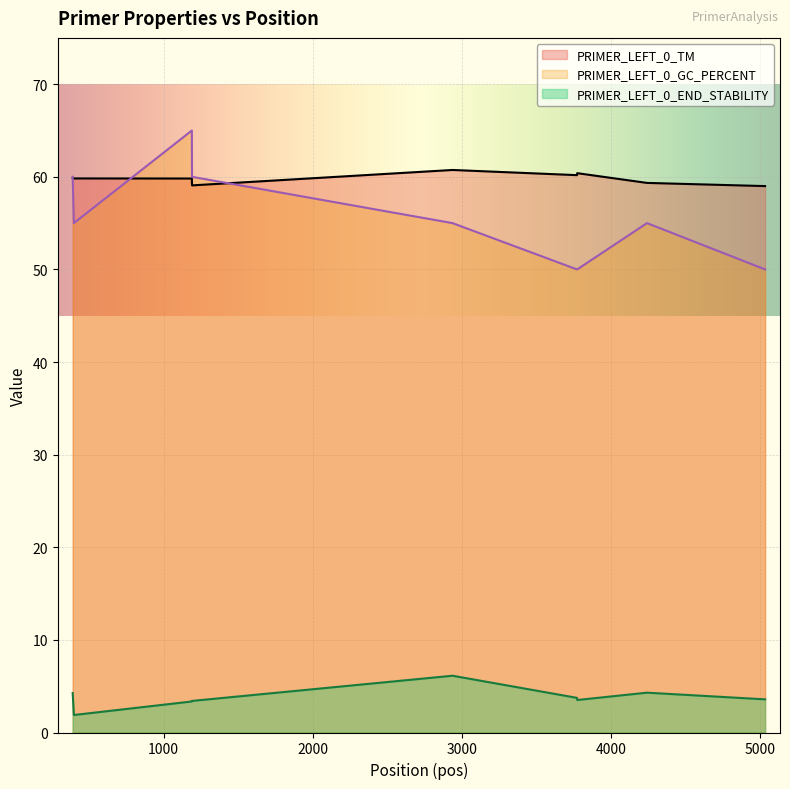

Which series changed the most between 390 and 398?

PRIMER_LEFT_0_GC_PERCENT